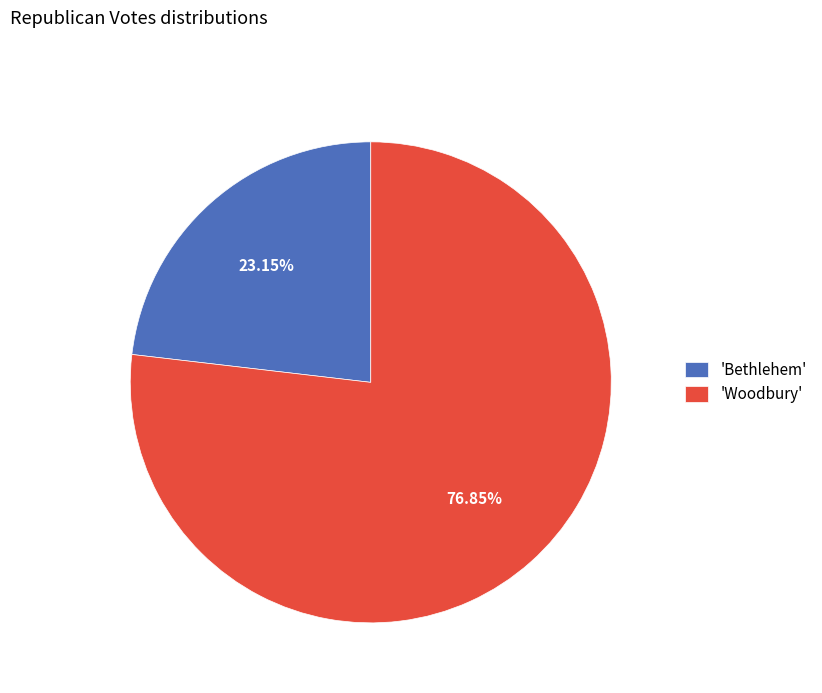

Rank the categories by value from highest to lowest.

'Woodbury', 'Bethlehem'